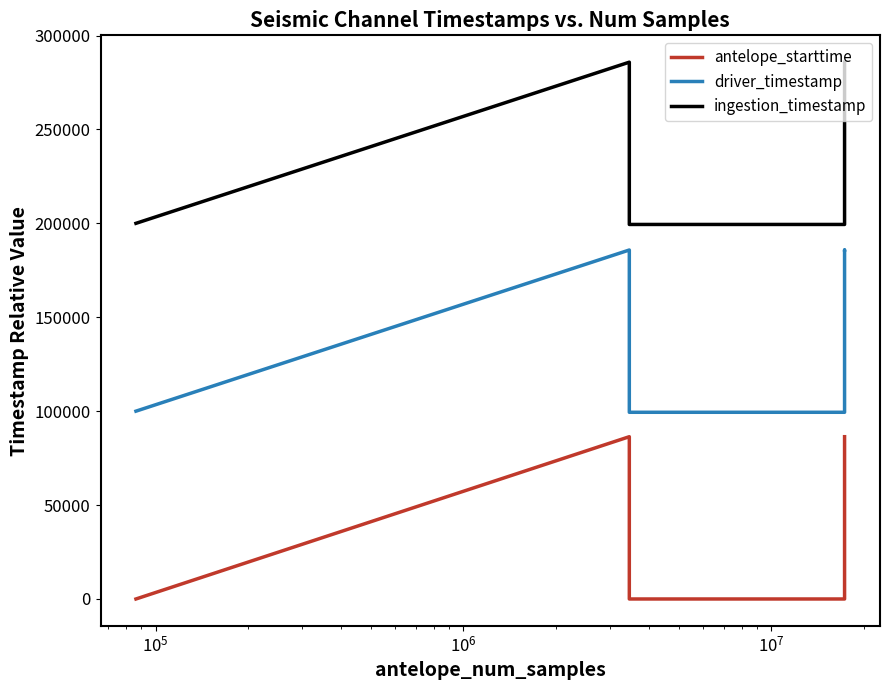

What are all the series names shown in the legend?

antelope_starttime, driver_timestamp, ingestion_timestamp